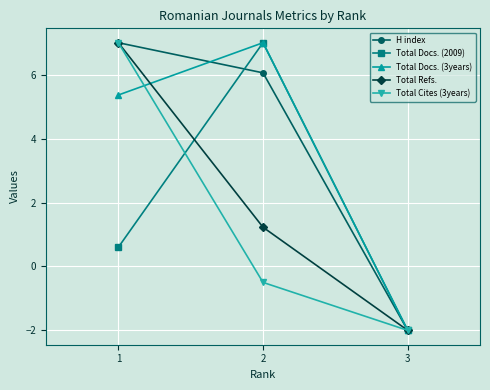

What is the minimum value shown in the chart?

-2.0